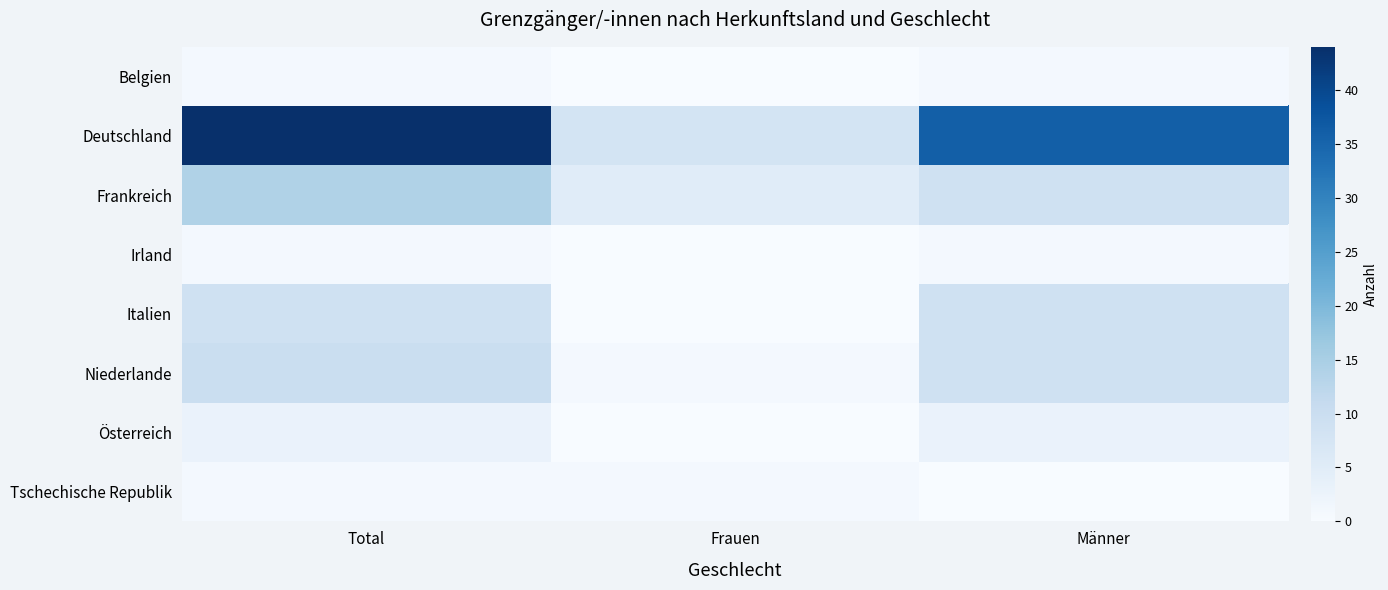

At which category is the sum across all series the highest?

Total